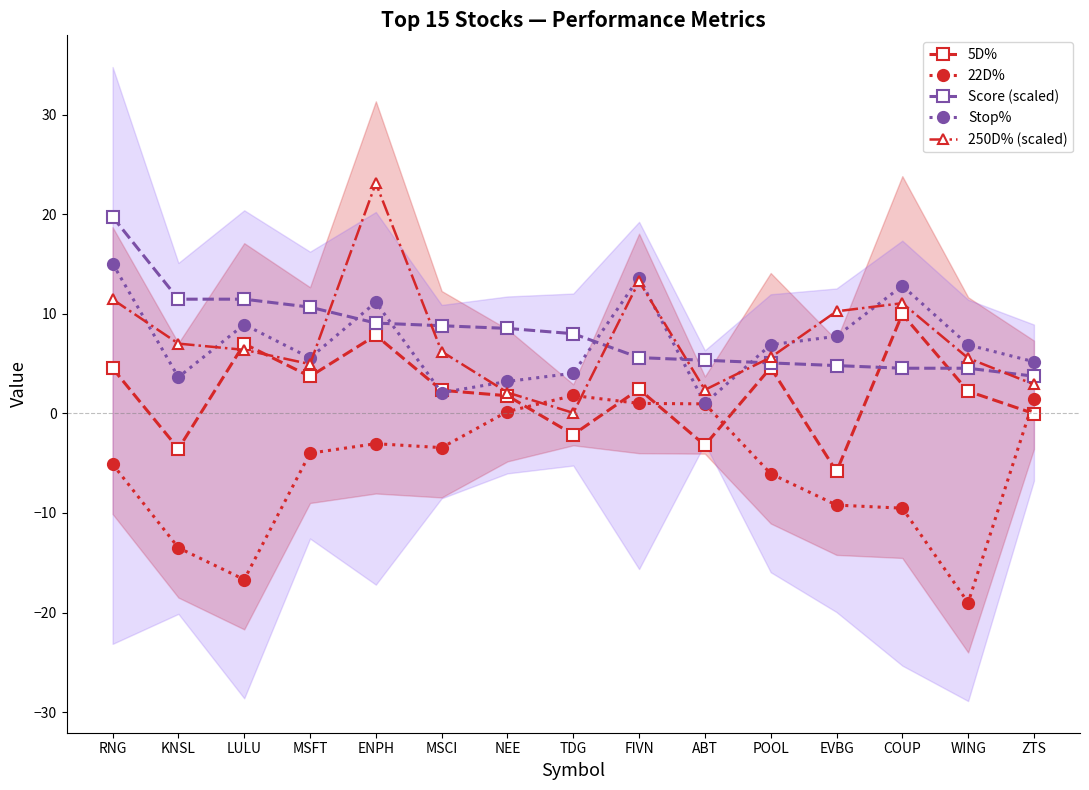

What is the minimum value shown in the chart?

-19.0